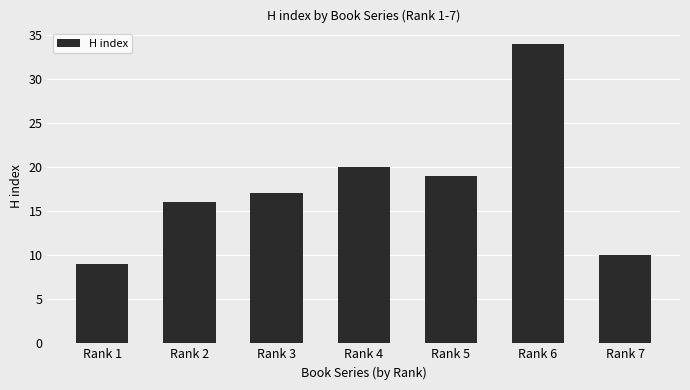

List the labels in order of value, largest first.

Rank 6, Rank 4, Rank 5, Rank 3, Rank 2, Rank 7, Rank 1